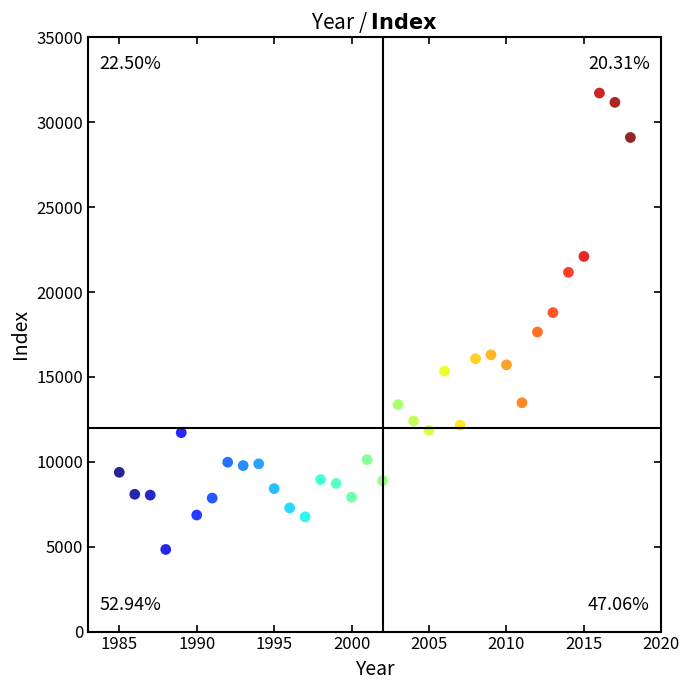

What is the range of Y values (max minus min)?

26881.0